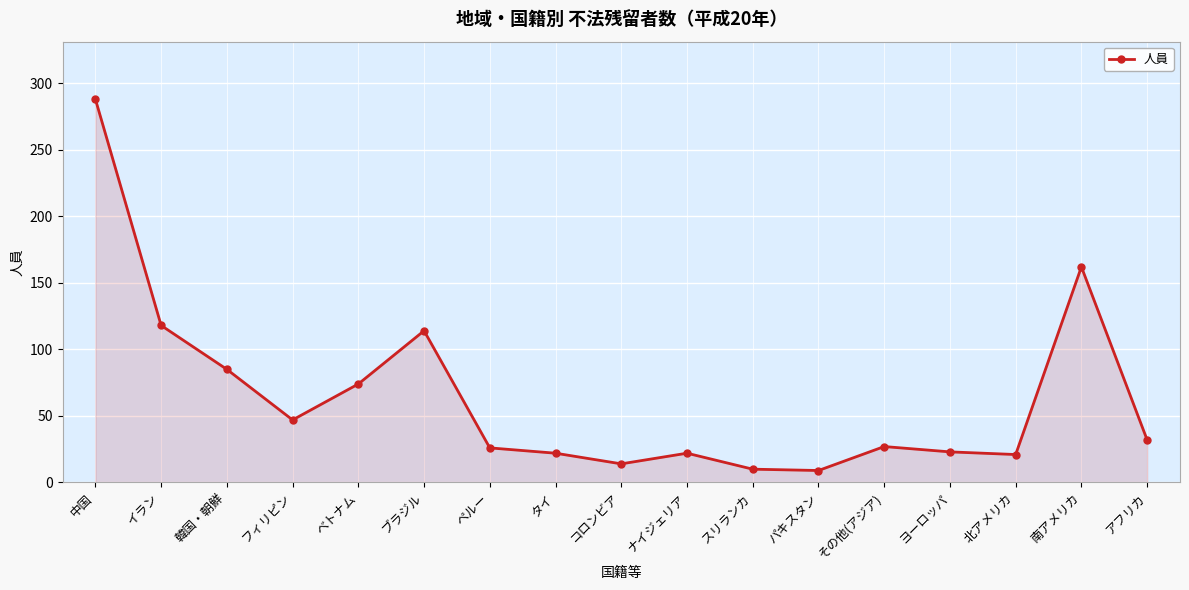

At which category does the data reach its first local valley?

フィリピン